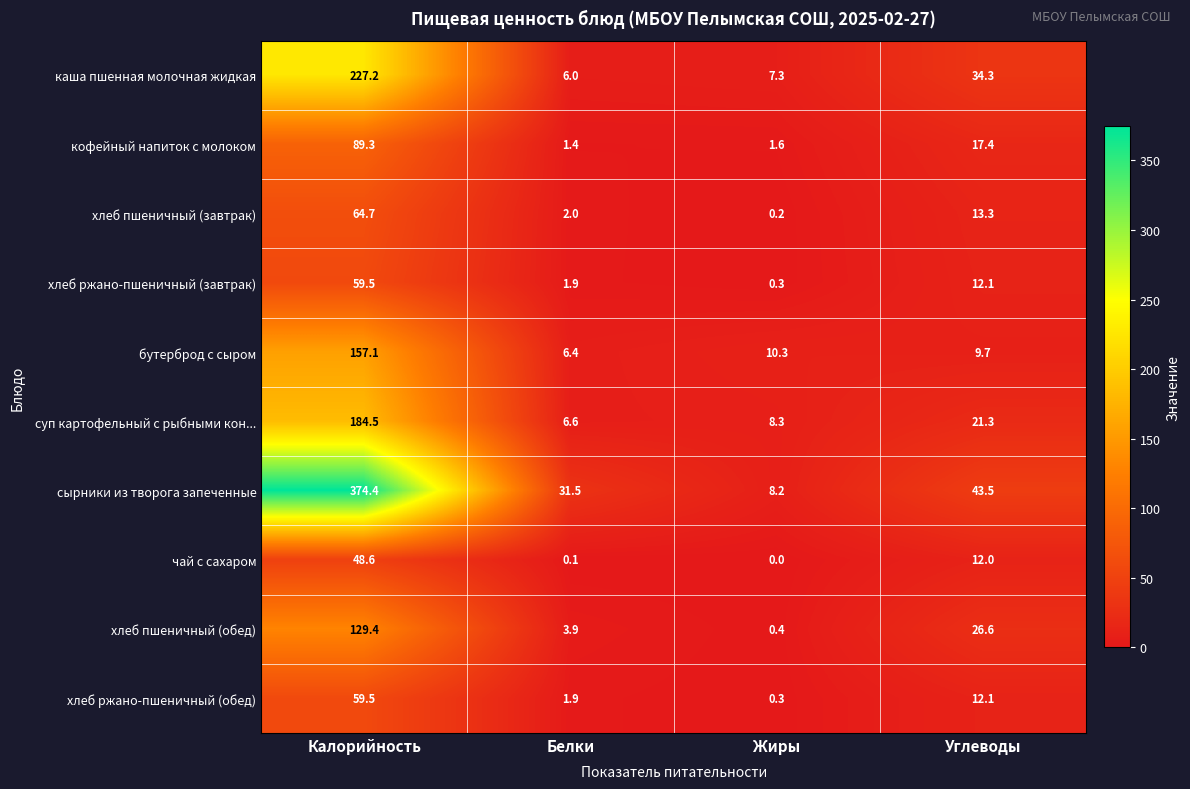

Is it true that кофейный напиток с молоком equals 1.4 at Белки?

True